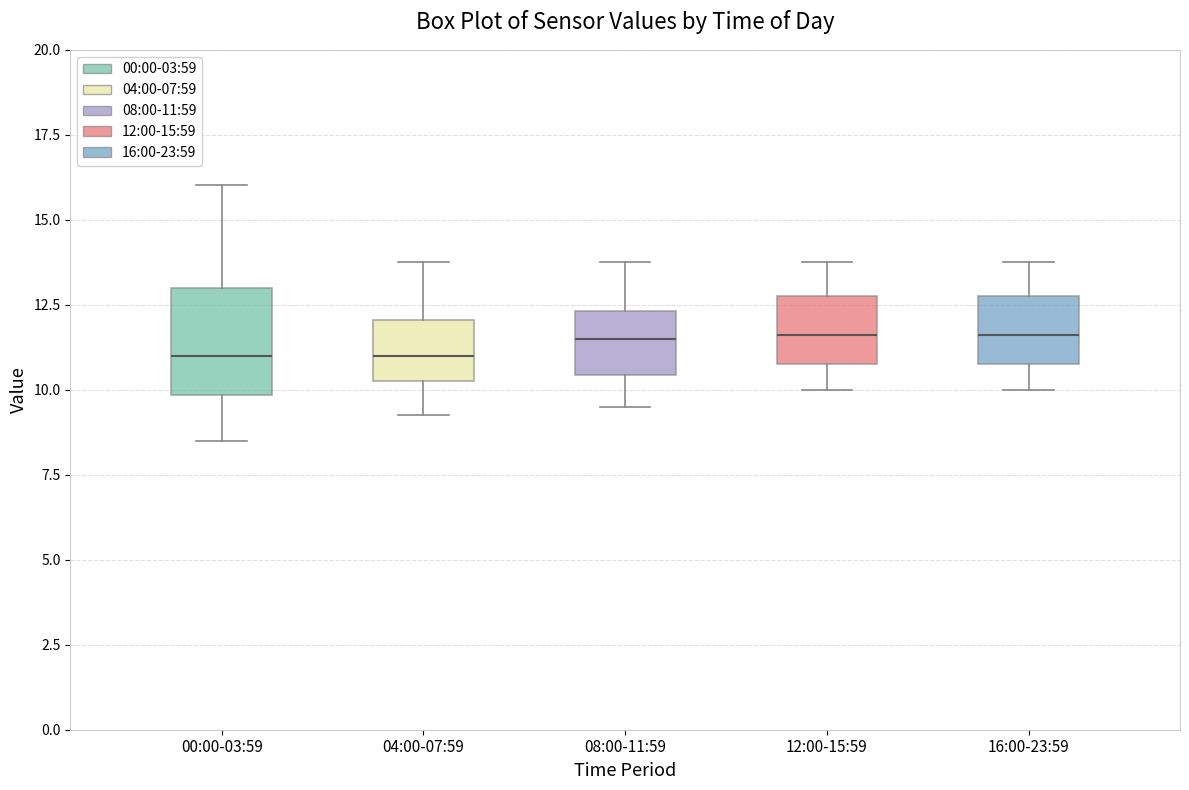

Reading left to right, read every box against the y-axis: the position of its median line, the range the box covers, and the ends of its whiskers. The values are not printed on the chart, so give them approximately, as read against the axis.

00:00-03:59: median 11.0, box 10.0 to 13.0, whiskers 8.5 to 16.0
04:00-07:59: median 11.0, box 10.5 to 12.0, whiskers 9.5 to 14.0
08:00-11:59: median 11.5, box 10.5 to 12.5, whiskers 9.5 to 14.0
12:00-15:59: median 11.5, box 11.0 to 13.0, whiskers 10.0 to 14.0
16:00-23:59: median 11.5, box 11.0 to 13.0, whiskers 10.0 to 14.0